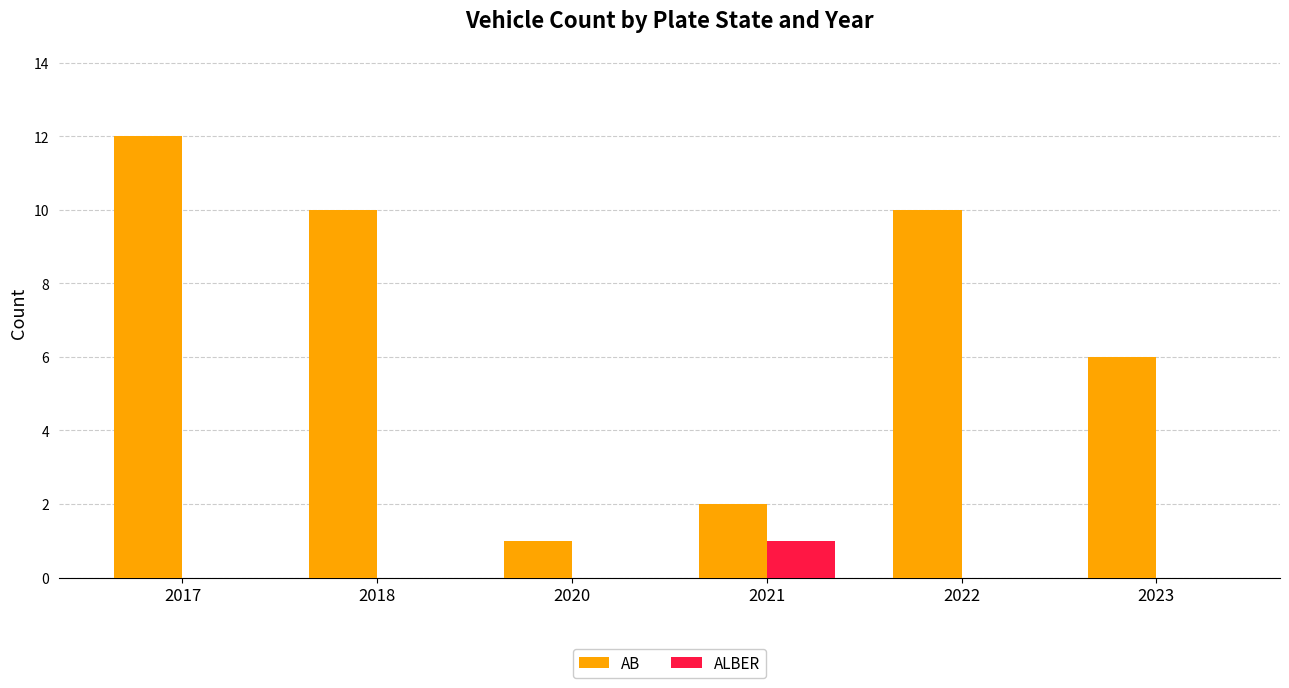

Reading left to right, what are all the values shown in this chart?

AB: 12	10	1	2	10	6
ALBER: 0	0	0	1	0	0